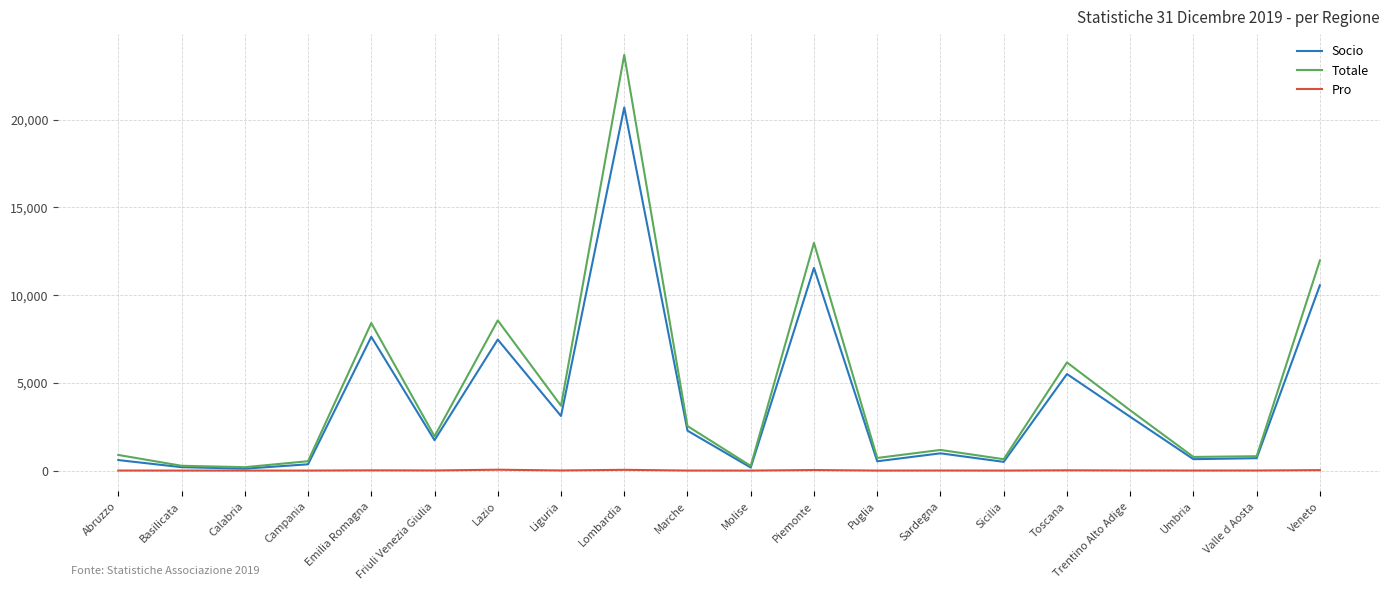

The value of Socio at Trentino Alto Adige is 3066. True or false?

True